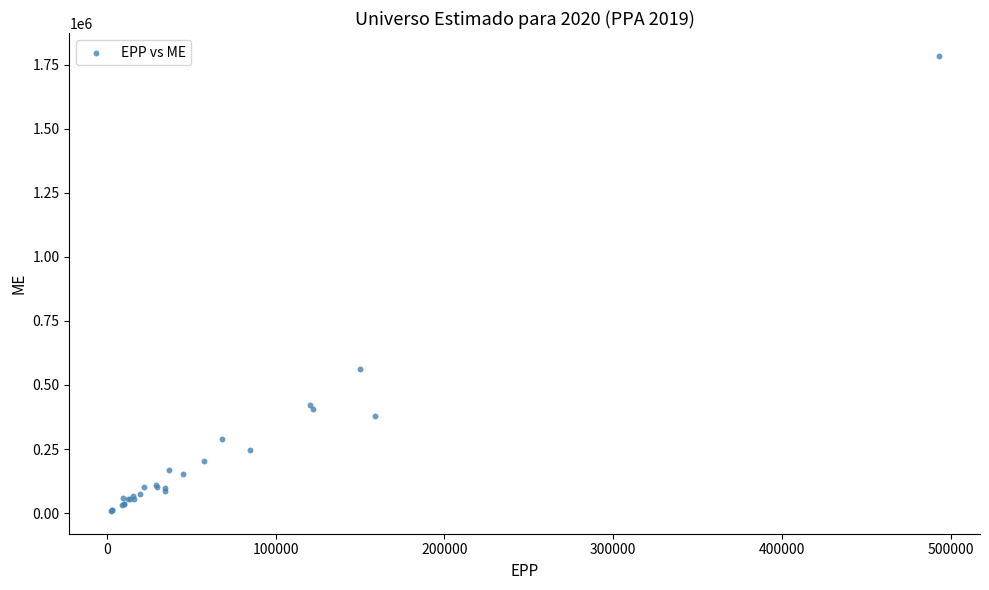

What Y value in the scatter plot is closest to 896566?

562551